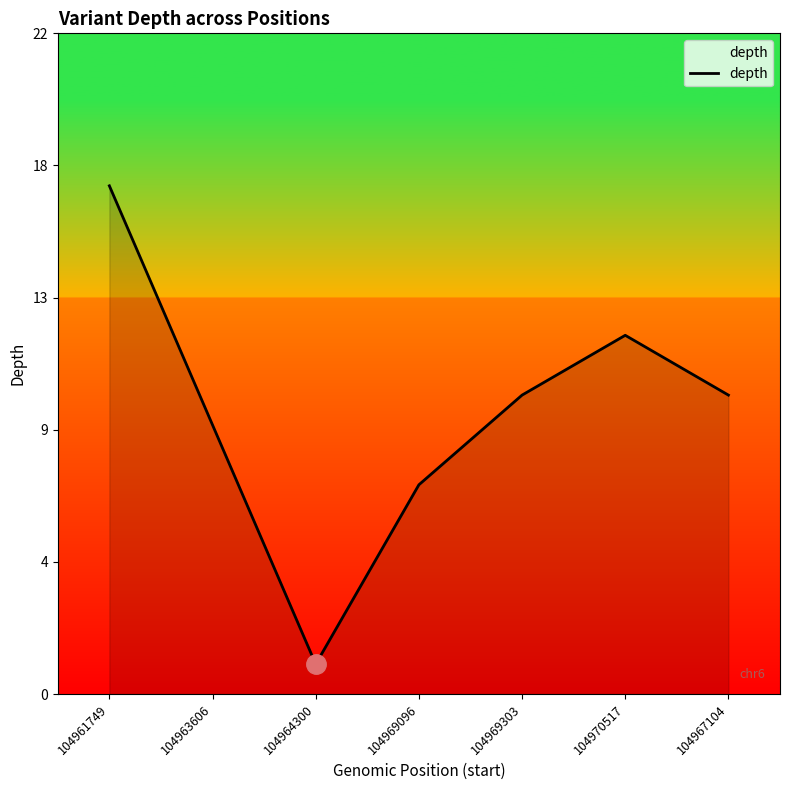

List the labels in order of value, smallest first.

104964300, 104969096, 104963606, 104969303, 104967104, 104970517, 104961749